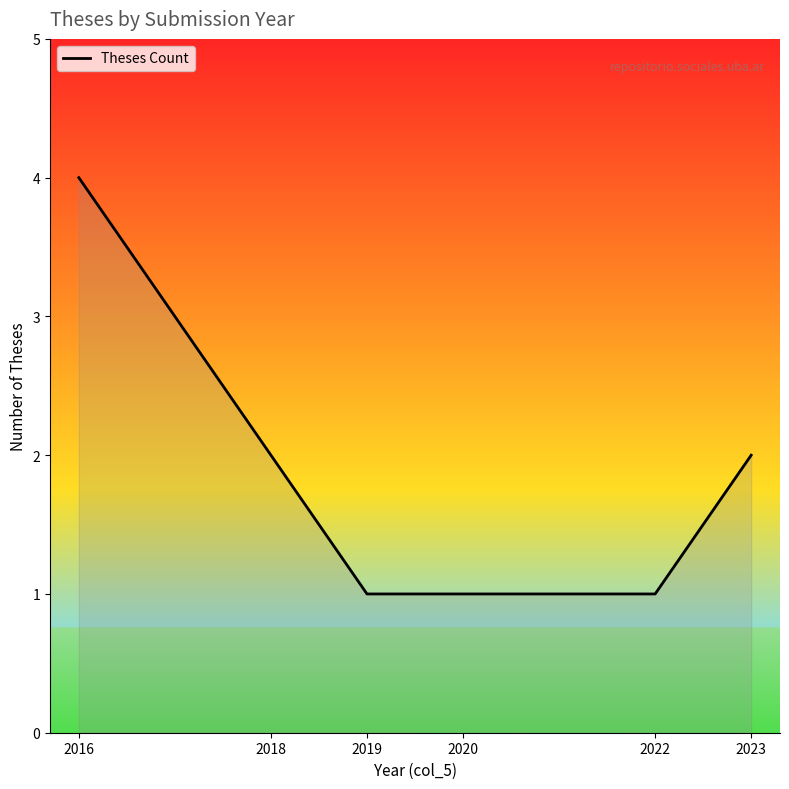

Approximately how many times larger is the value at 2016 compared to 2022?

4.0